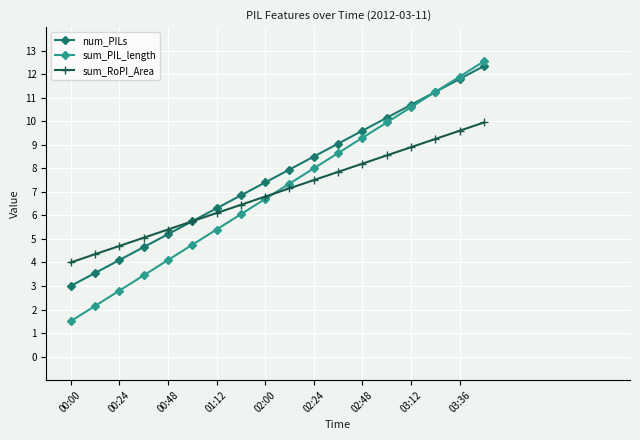

What is the value of the sum_RoPI_Area point at the 15th from the left?

8.9